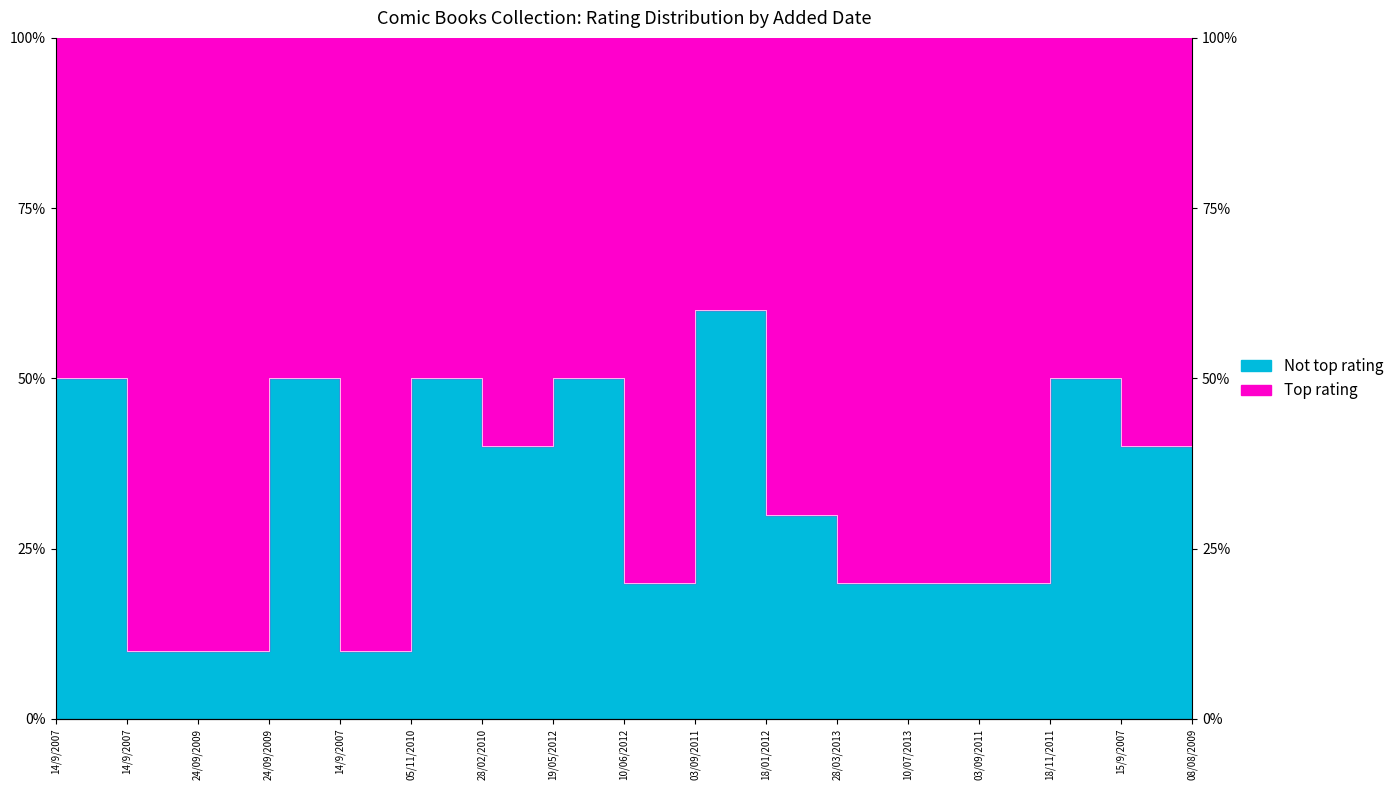

At which category does the data reach its first local peak?

14/9/2007